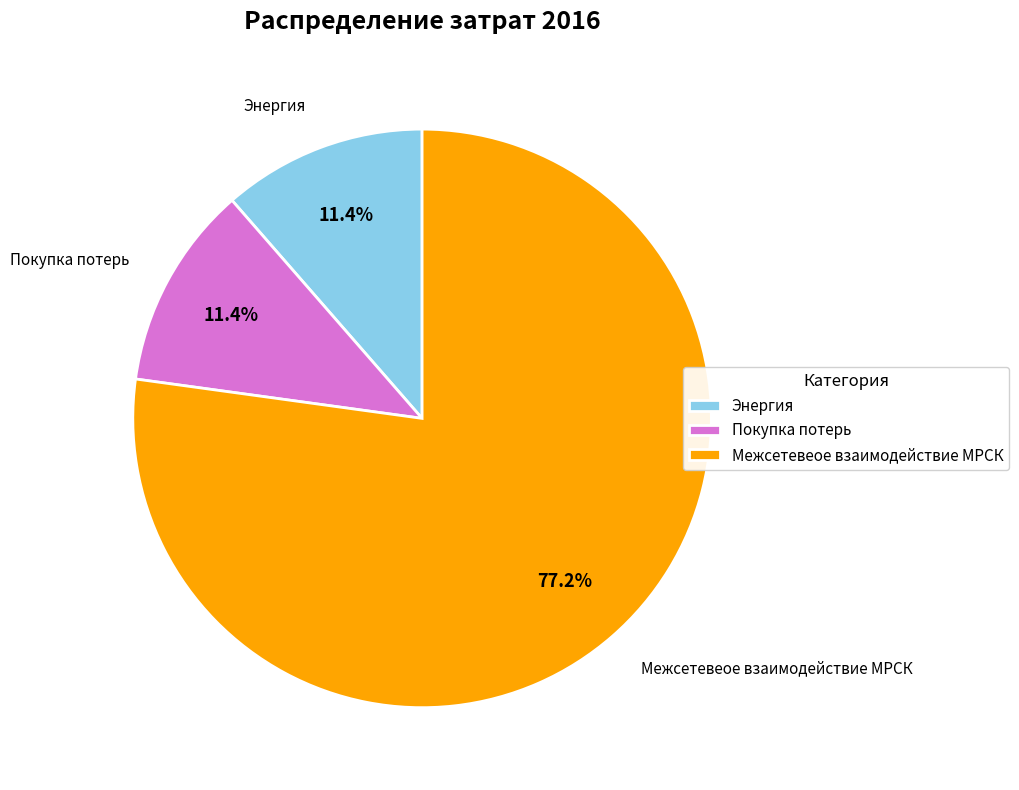

What is the ratio of the value at Энергия to the value at Покупка потерь?

1.0